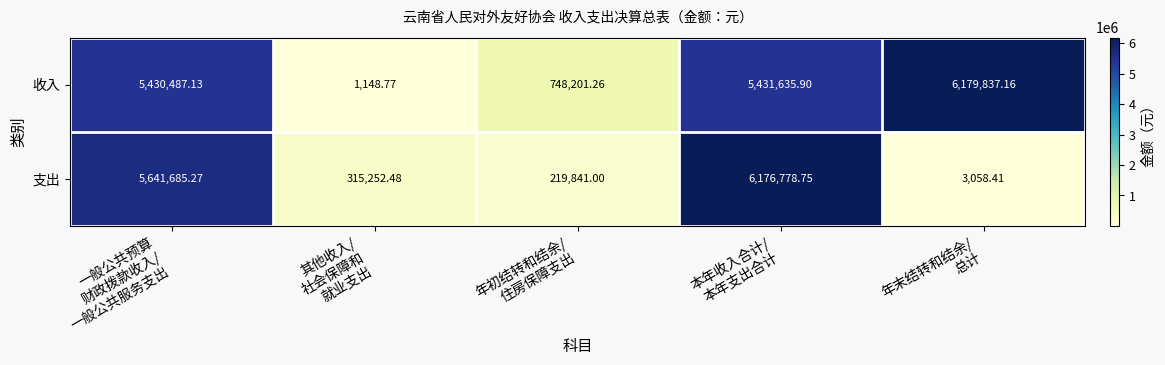

List the series in order of their peak value, highest first.

收入, 支出